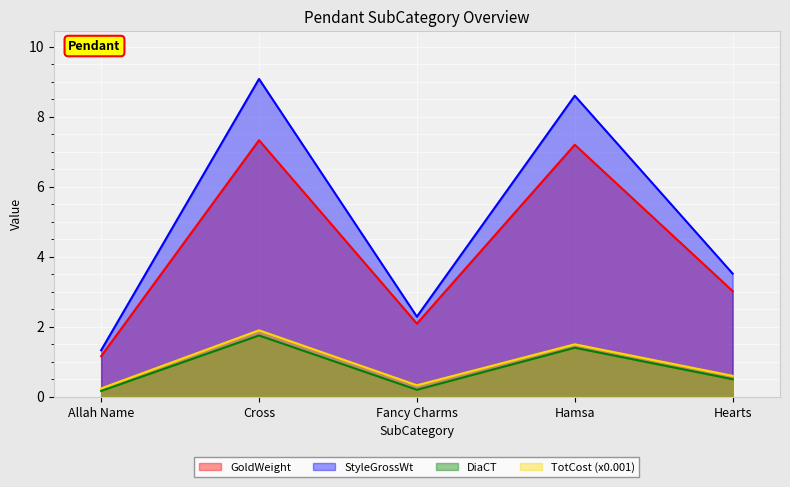

How many values in the GoldWeight series are below 3?

2